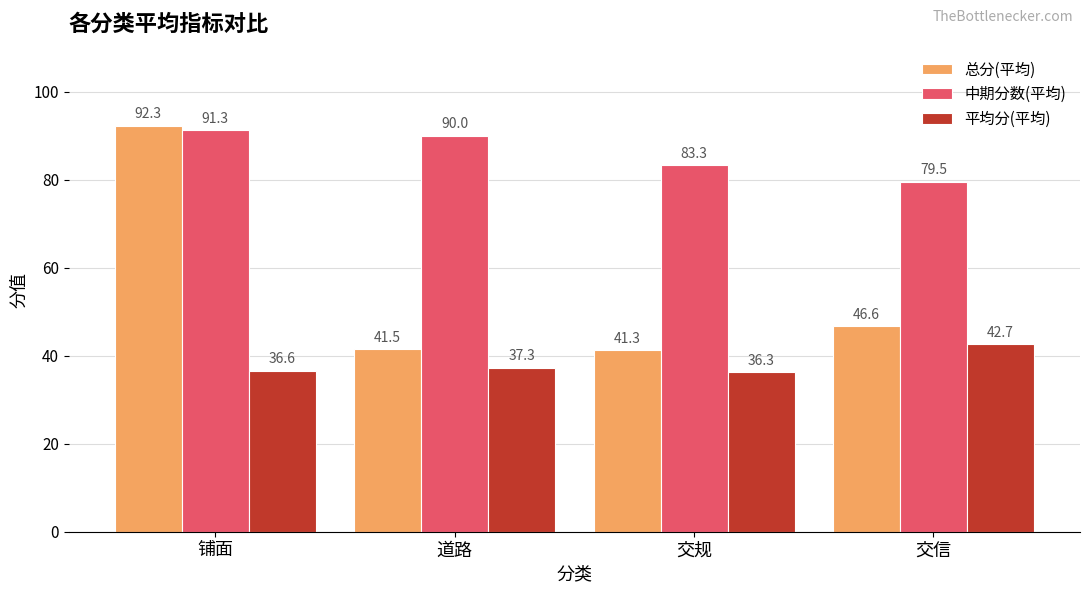

What is the sum of all 平均分(平均) values?

152.9